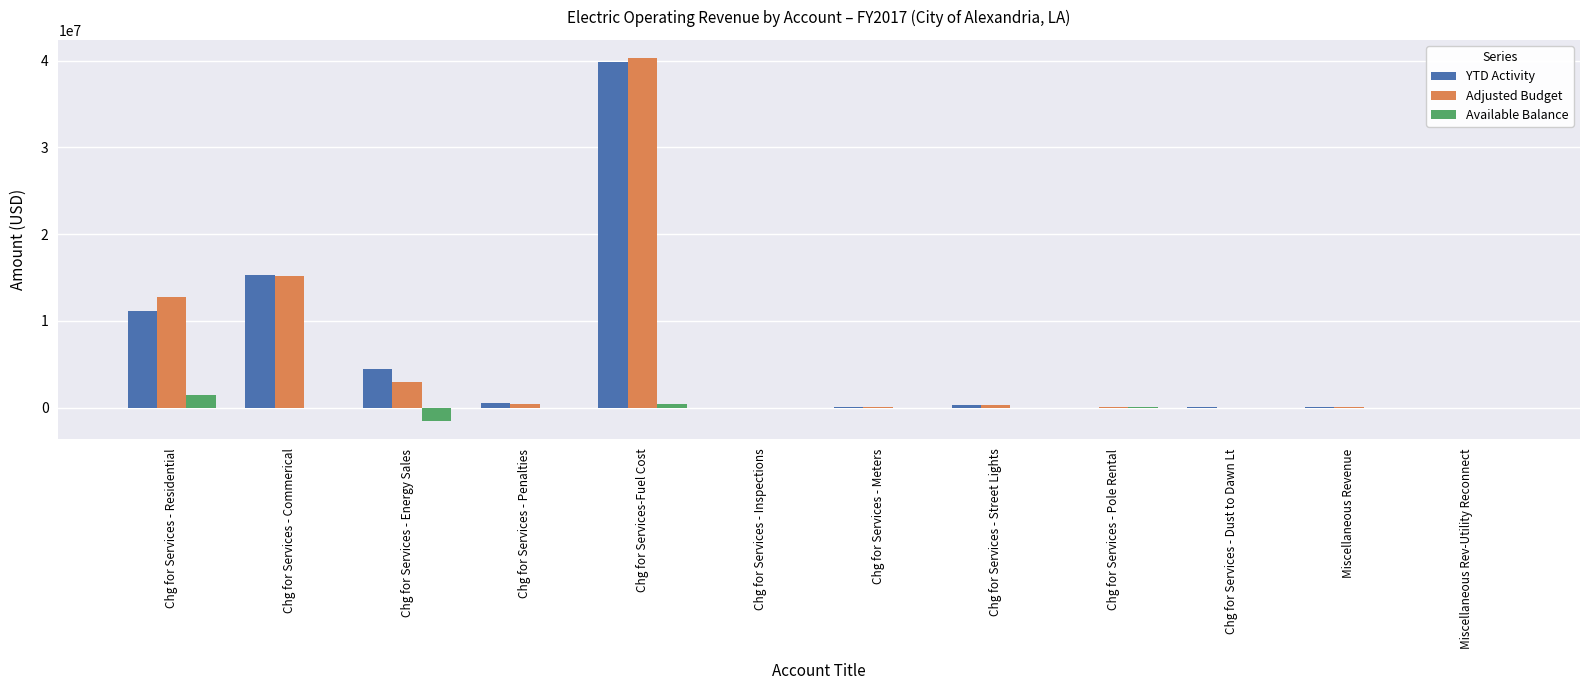

Where is YTD Activity nearest to the value 19913584?

Chg for Services - Commerical